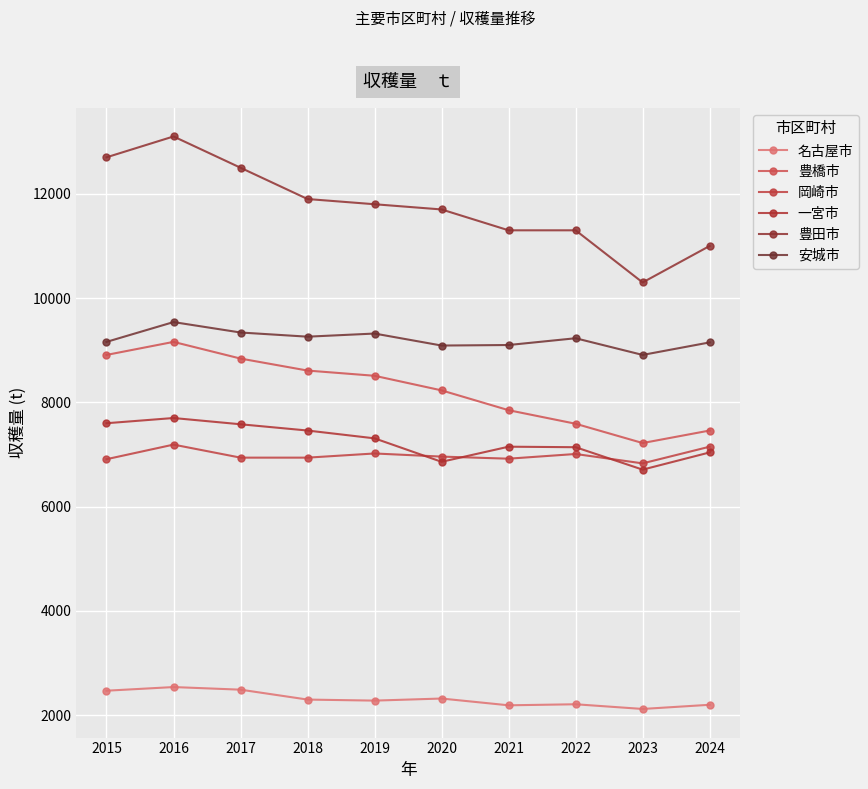

At which category does the chart reach its peak across all series?

2016